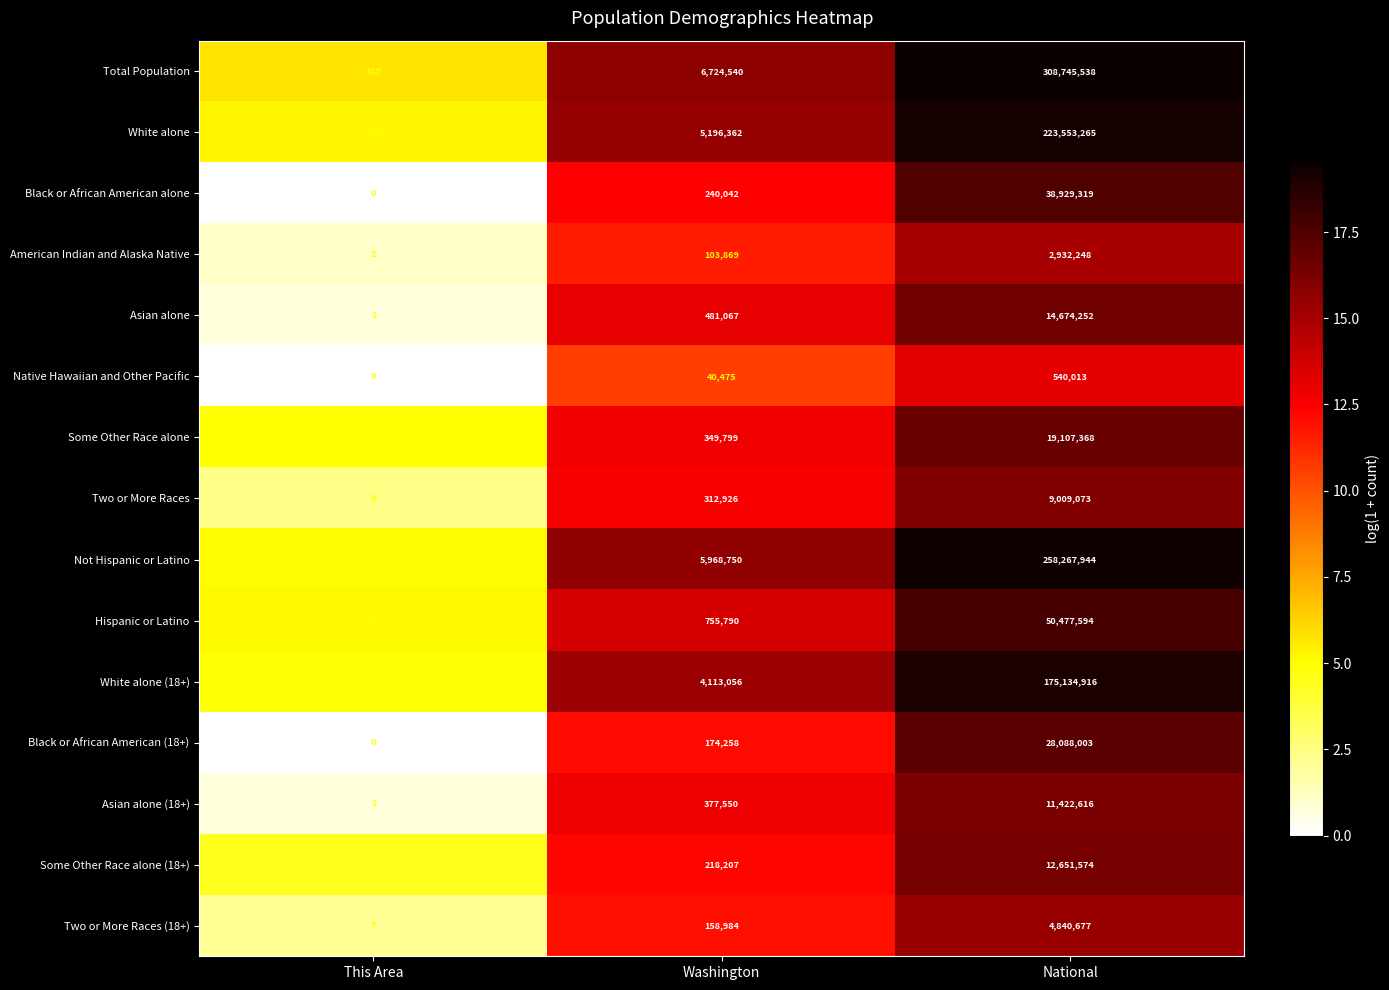

What value does the Hispanic or Latino series have at This Area?

169